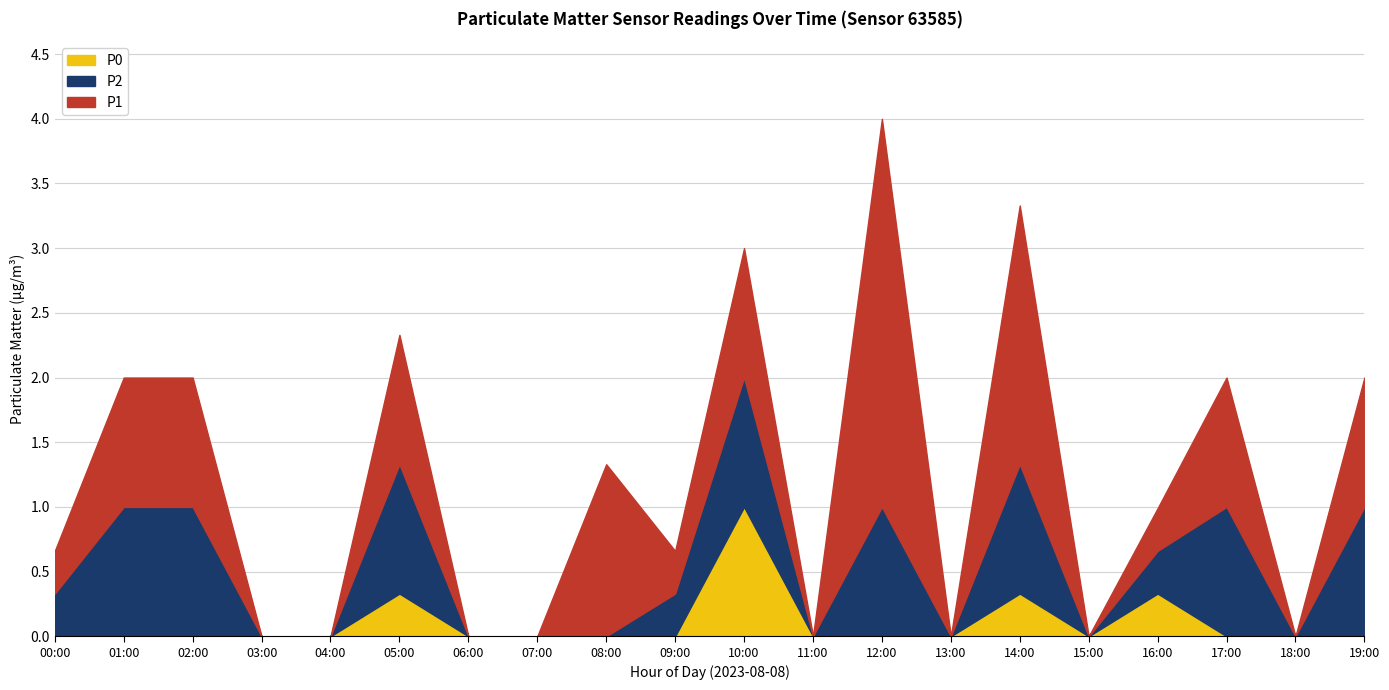

How many data points in P2 are above 0?

11